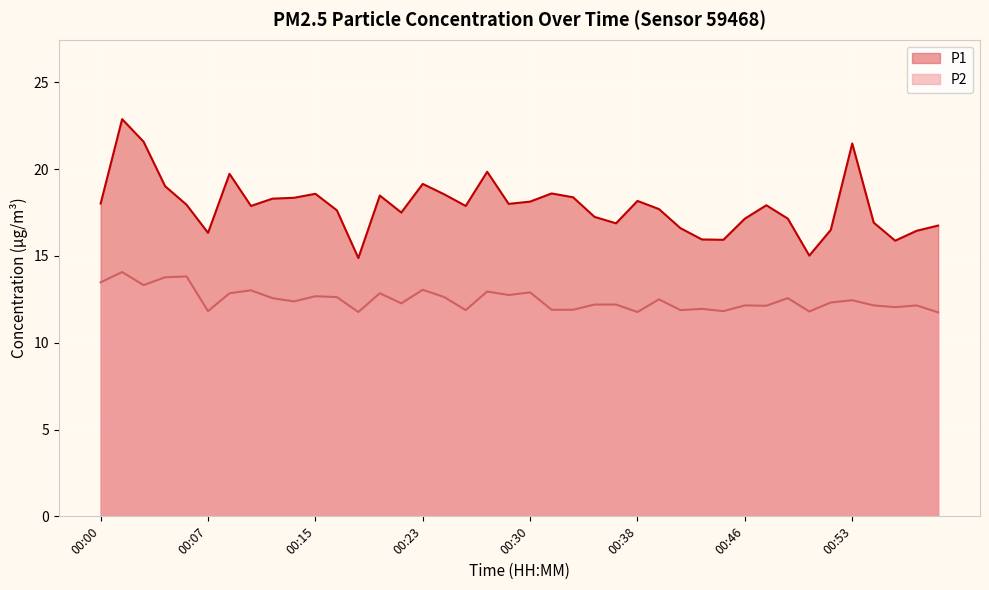

What is the value of the P1 point at the 31st from the left?

17.1